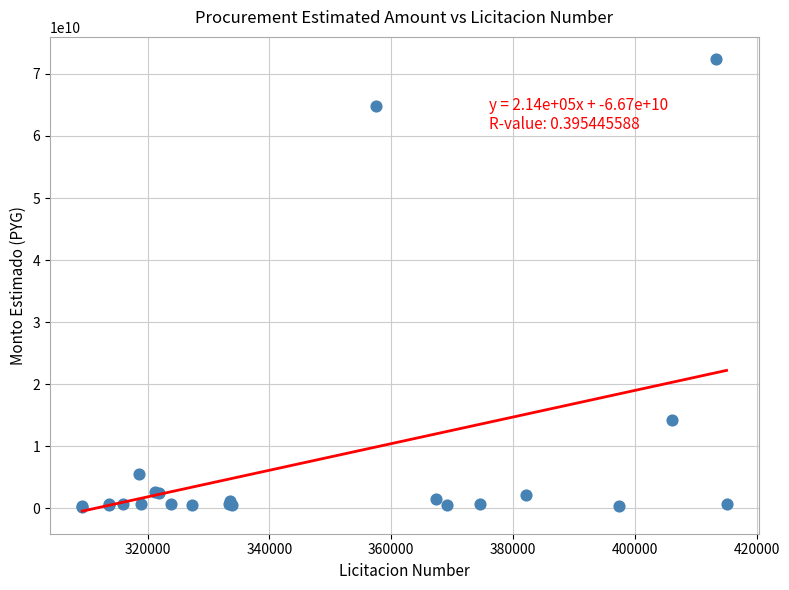

What Y value in the scatter plot is closest to 36285265476?

14257729881